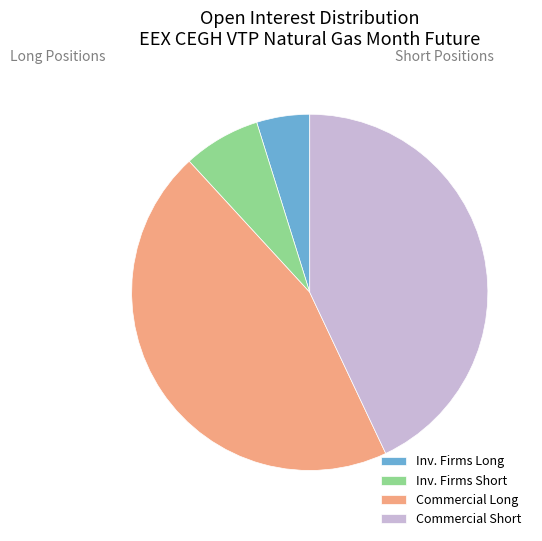

Which slice is the largest?

Commercial Long